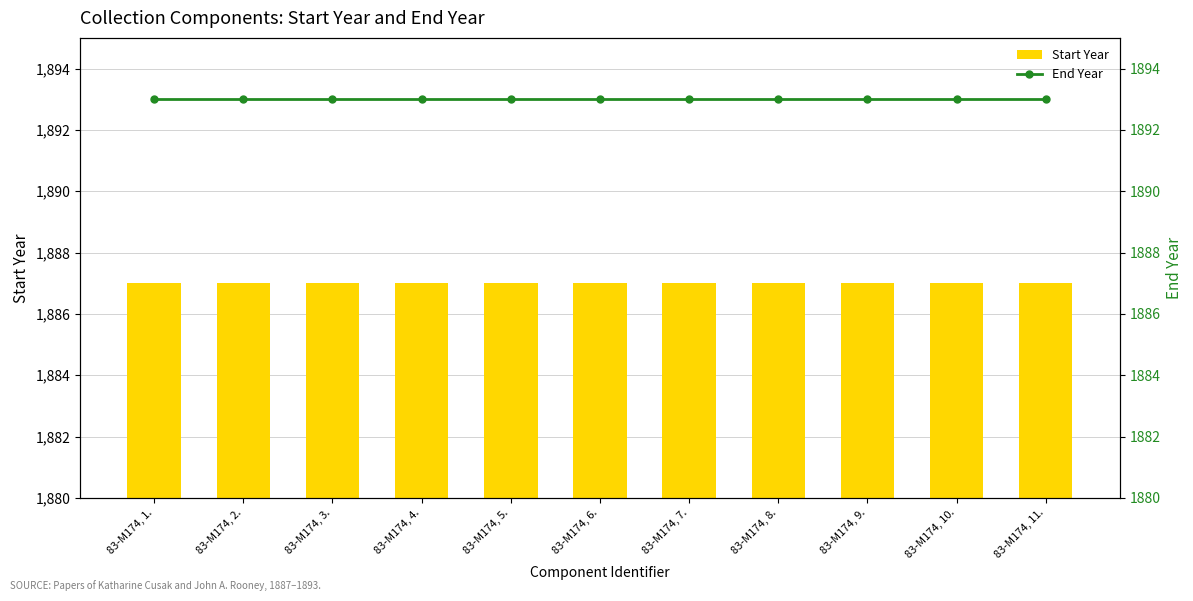

Reading left to right, transcribe all the data shown in this chart.

Start Year: 83-M174, 1.=1887	83-M174, 2.=1887	83-M174, 3.=1887	83-M174, 4.=1887	83-M174, 5.=1887	83-M174, 6.=1887	83-M174, 7.=1887	83-M174, 8.=1887	83-M174, 9.=1887	83-M174, 10.=1887	83-M174, 11.=1887
End Year: 83-M174, 1.=1893	83-M174, 2.=1893	83-M174, 3.=1893	83-M174, 4.=1893	83-M174, 5.=1893	83-M174, 6.=1893	83-M174, 7.=1893	83-M174, 8.=1893	83-M174, 9.=1893	83-M174, 10.=1893	83-M174, 11.=1893